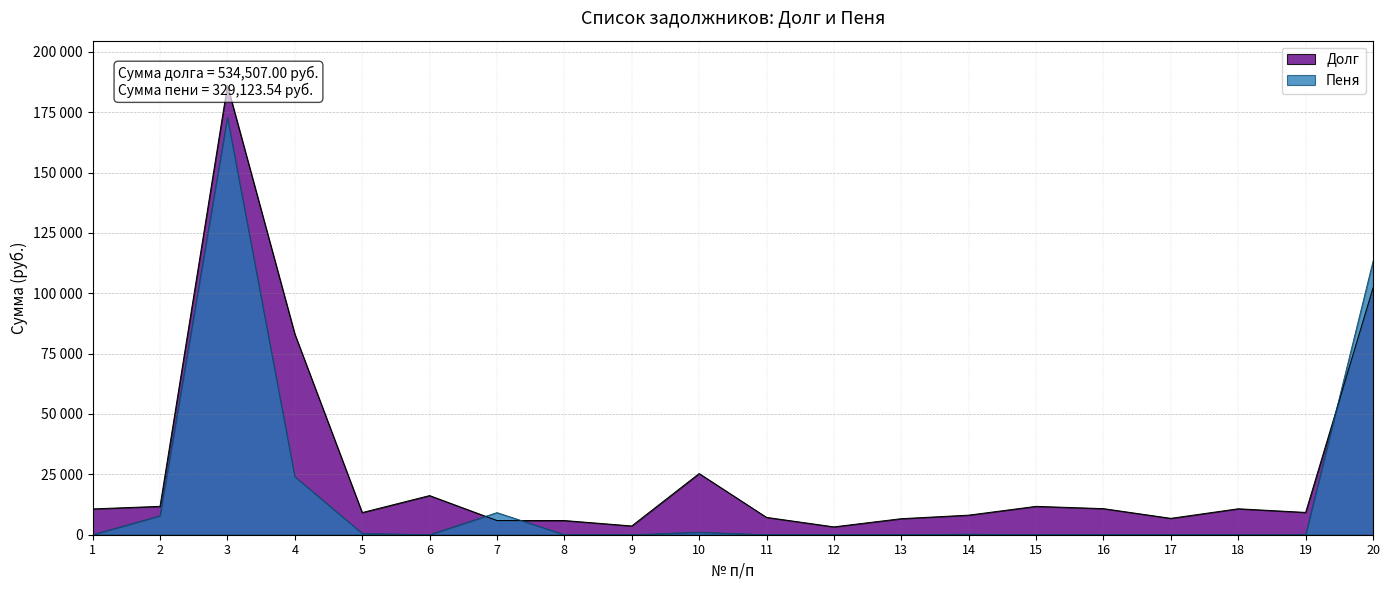

The Пеня series shows 1.0 at 16. True or false?

False